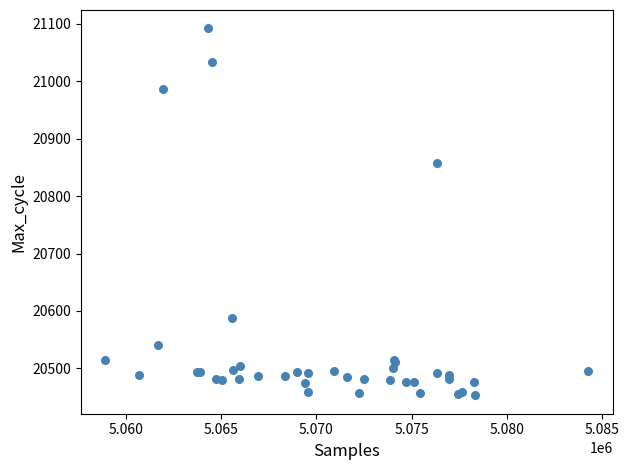

What Y value in the scatter plot is closest to 20772?

20857